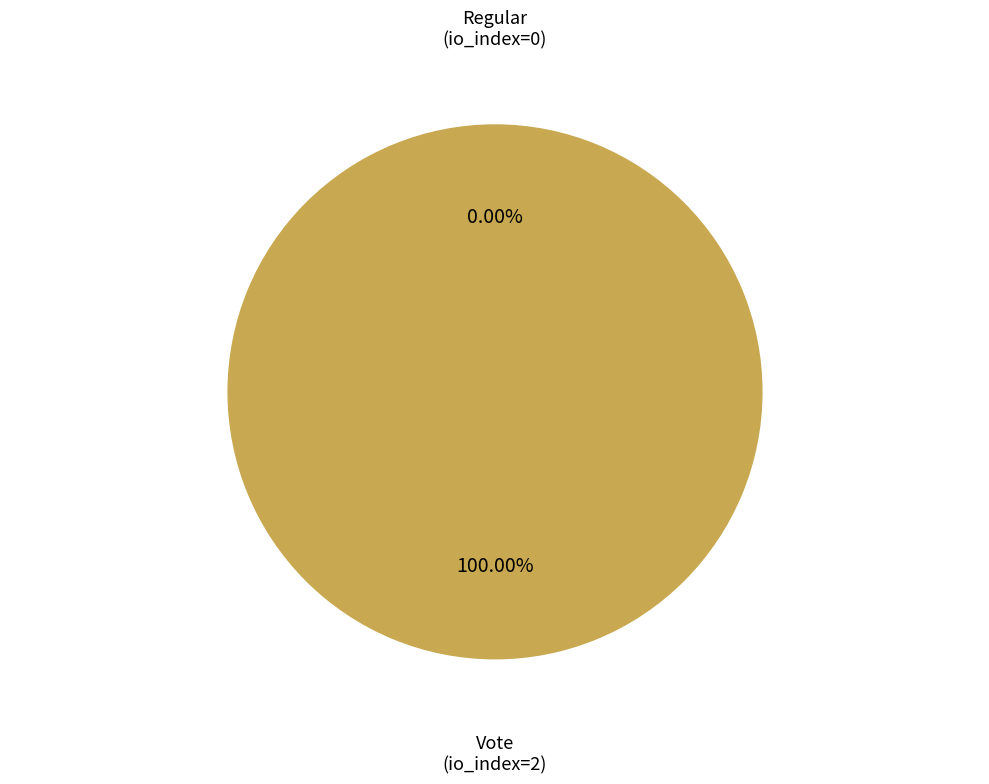

Which has a higher value, Regular (io_index=0) or Vote (io_index=2)?

Vote (io_index=2)